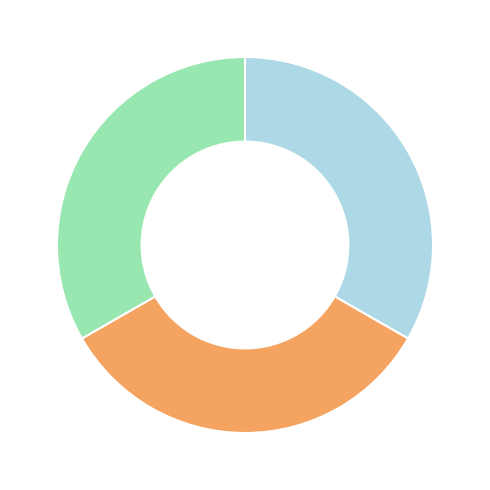

Does any single category account for the majority?

No